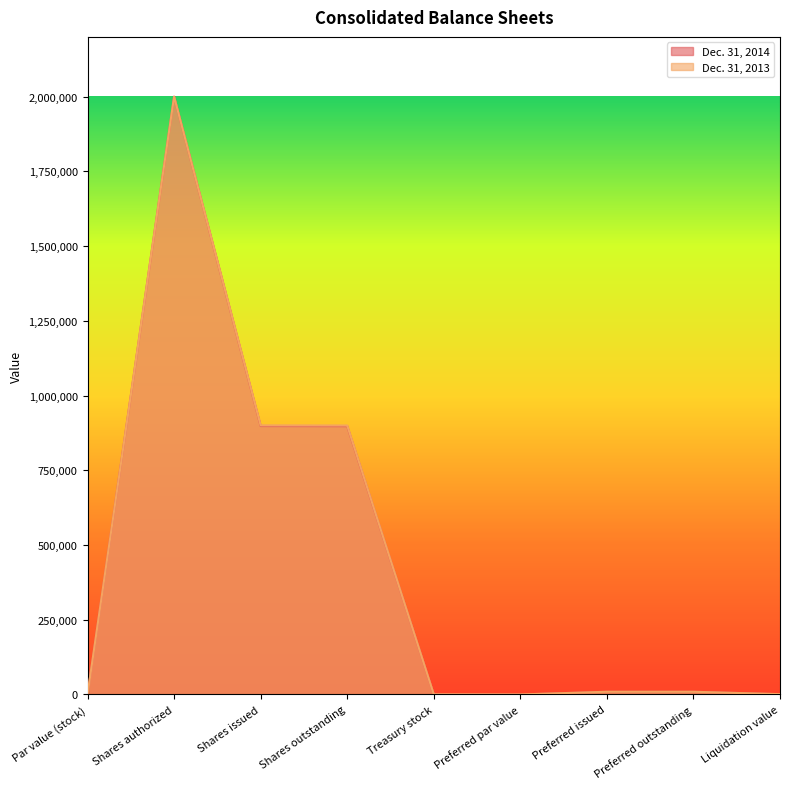

At which label does Dec. 31, 2014 first exceed 9000?

Shares authorized